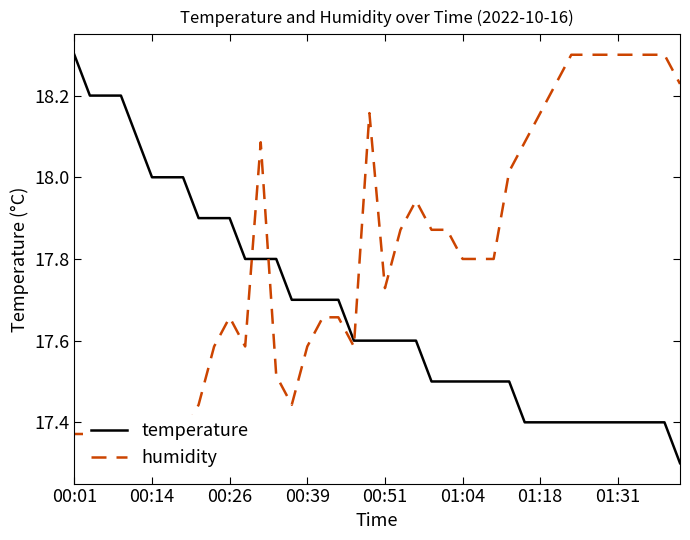

After their last crossing, which series has the higher values: humidity or temperature?

humidity